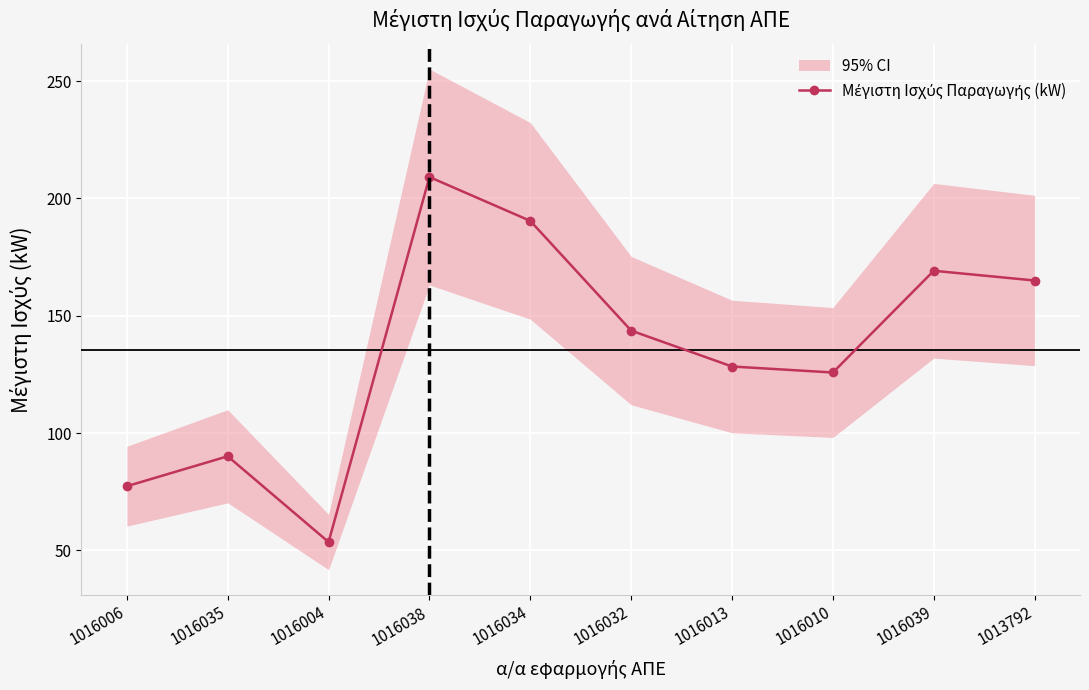

Which category has the lowest value across all series?

1016004